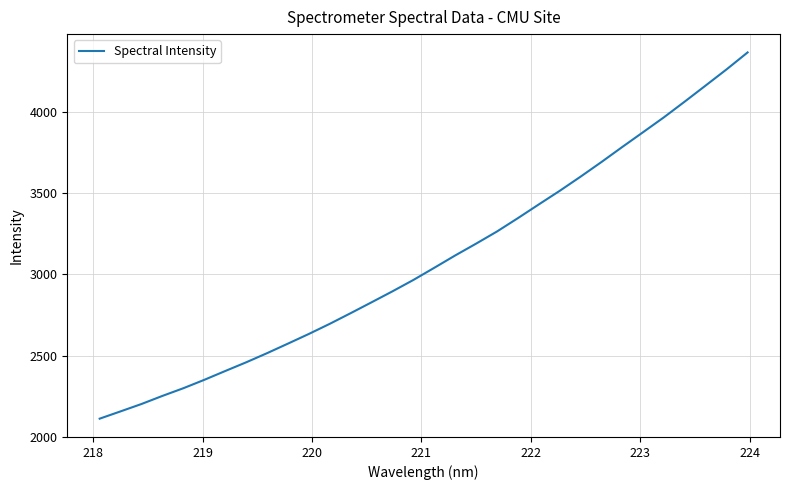

What is the minimum value shown in the chart?

2111.3